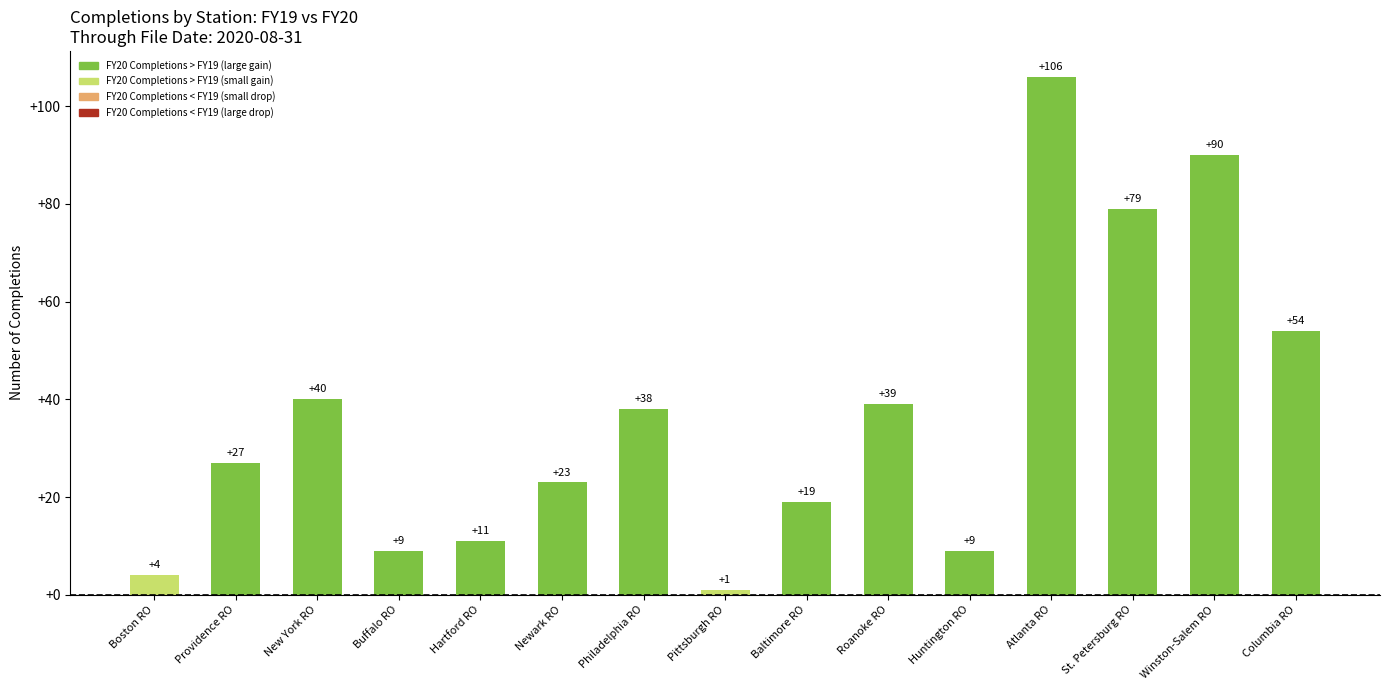

What is the label of the 13th bar from the right?

New York RO